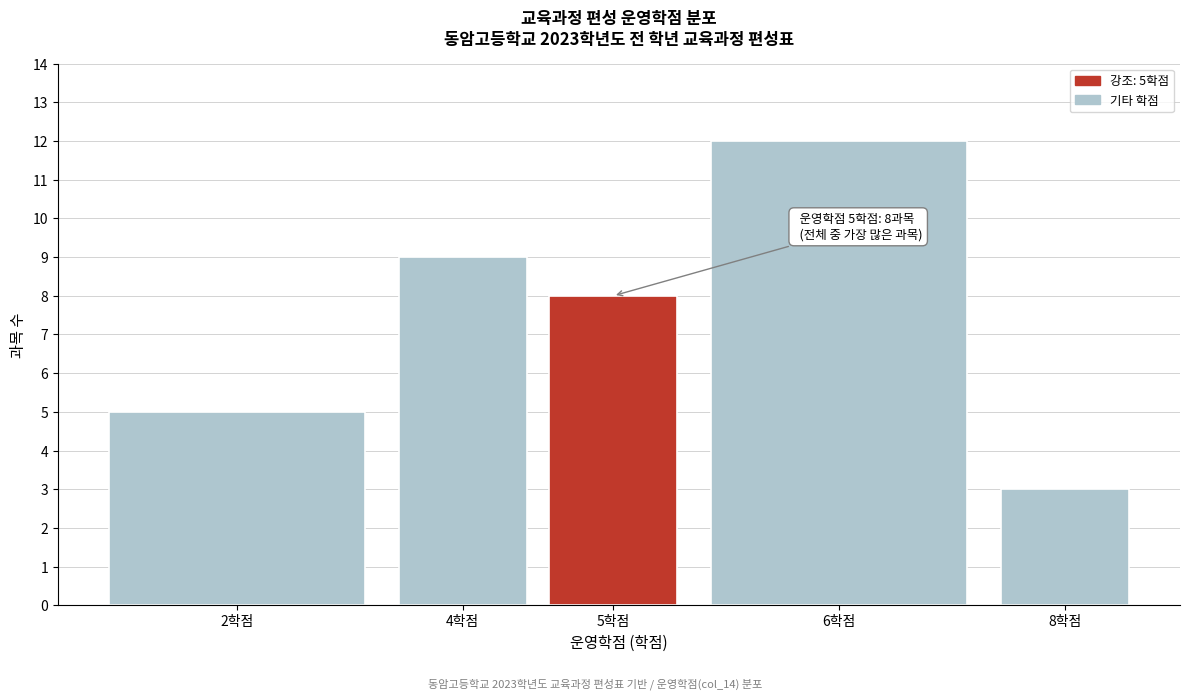

Reading left to right, extract all data points from this chart.

2학점=5	4학점=9	5학점=8	6학점=12	8학점=3